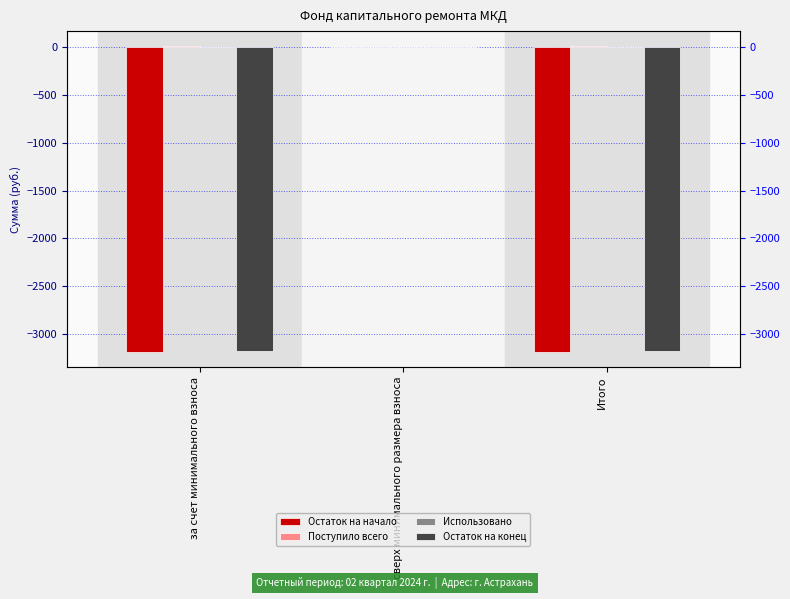

Reading left to right, extract all data points from this chart.

Остаток на начало: -3185.8	0.0	-3185.8
Поступило всего: 10.8	0.0	10.8
Использовано: 0.0	0.0	0.0
Остаток на конец: -3174.9	0.0	-3174.9